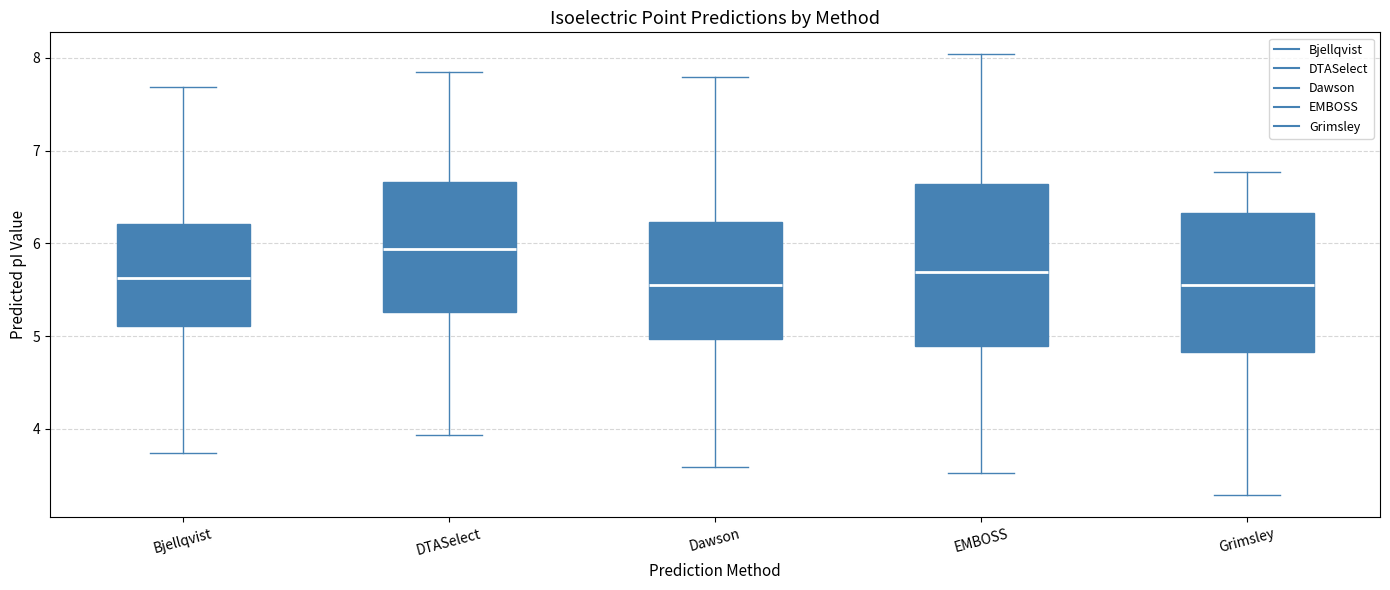

Where is the lower edge of the box for DTASelect on the y-axis? The values are not printed on the chart, so give them approximately, as read against the axis.

5.3